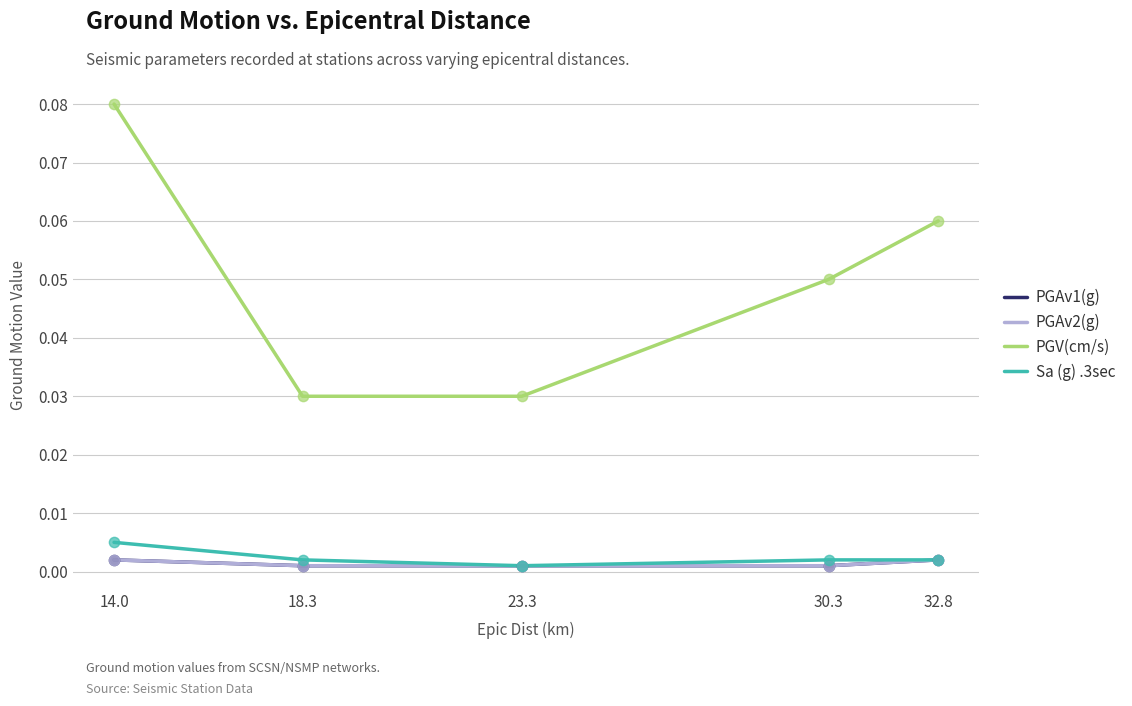

Is the value of PGV(cm/s) at 32.8 greater than the value of Sa (g) .3sec at 18.3?

Yes